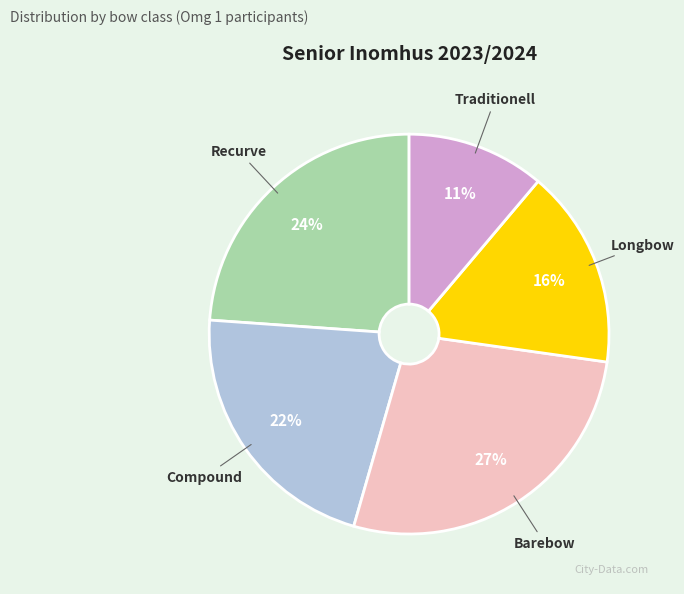

Does any single category account for the majority?

No